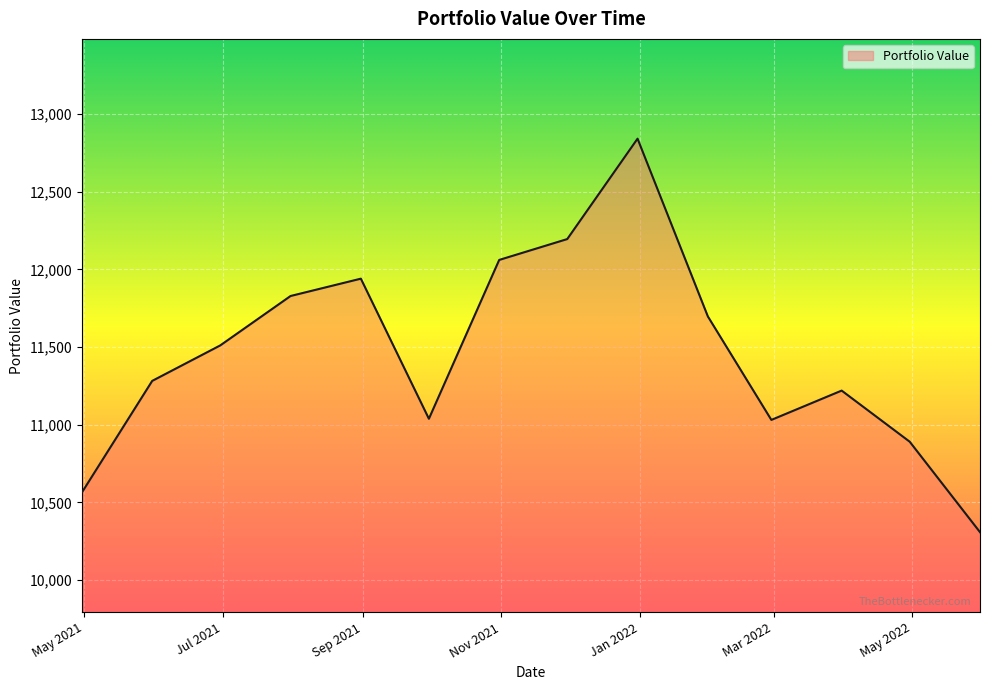

What is the difference between the maximum and minimum values?

2532.0